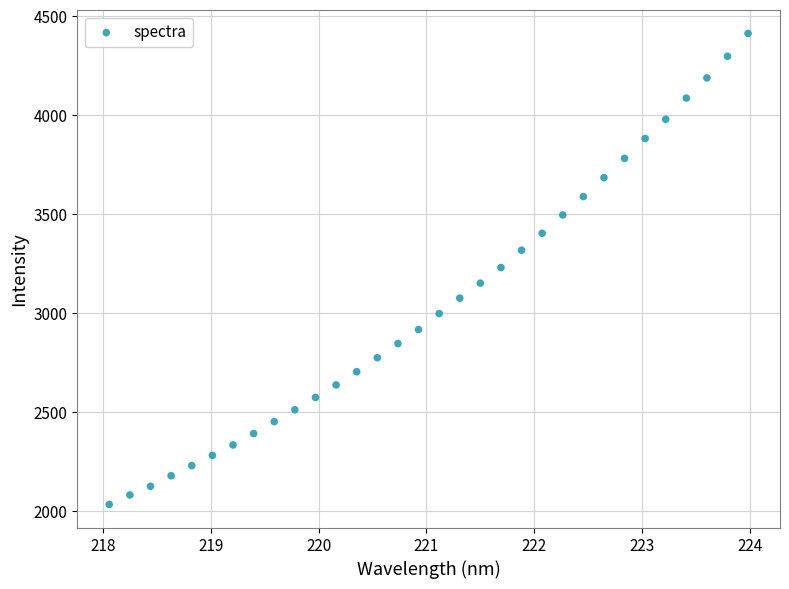

What is the range of Y values (max minus min)?

2380.2